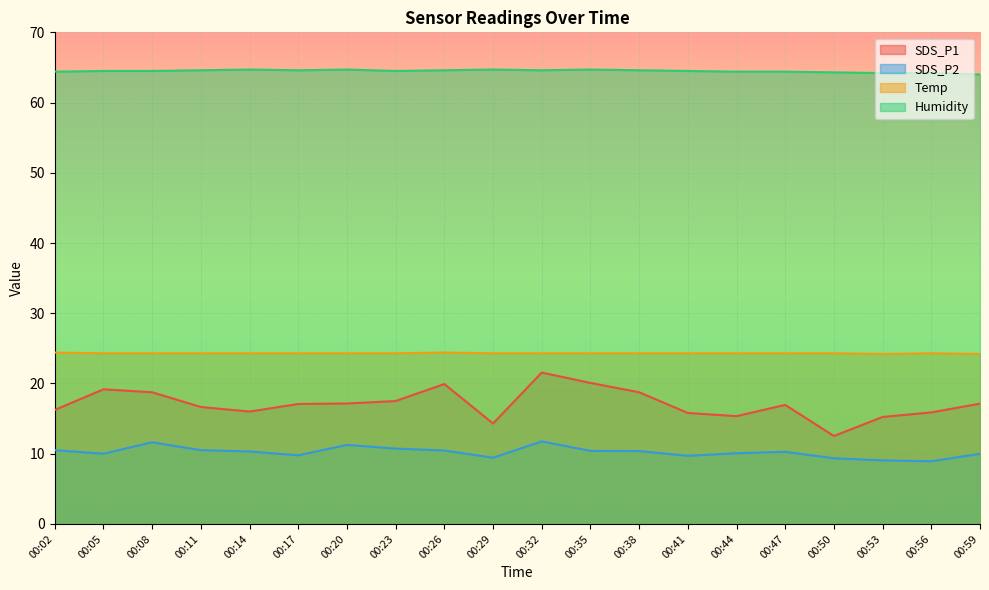

How many lines are shown in the chart?

4